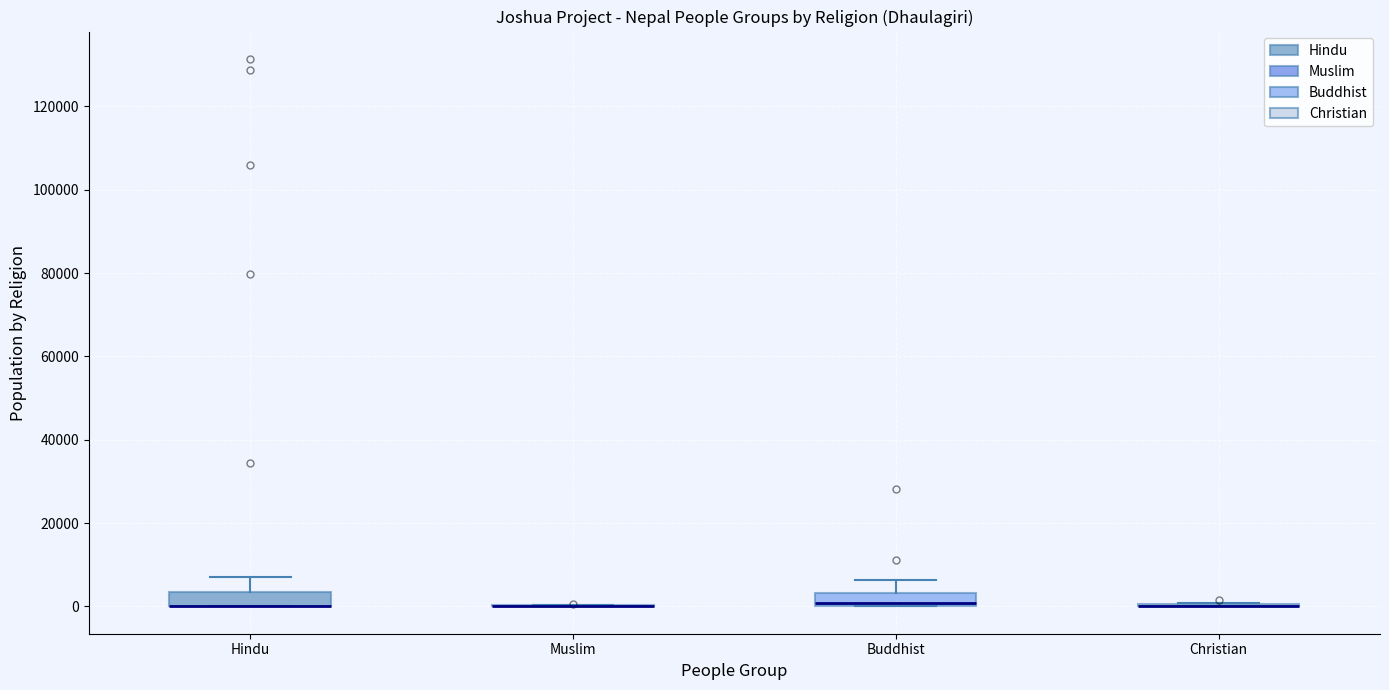

Reading left to right, transcribe this box plot: for each box, give where its median line is, the range the box spans, and where its two whiskers end, as read against the y-axis. The values are not printed on the chart, so give them approximately, as read against the axis.

Hindu: median 0 (drawn on the box's lower edge), box 0 to 4000, whiskers 0 to 8000
Muslim: box collapsed to a line at 0, whiskers 0 to 0
Buddhist: median 0 (just above the box's lower edge), box 0 to 4000, whiskers 0 to 6000
Christian: box collapsed to a line at 0, whiskers 0 to 0